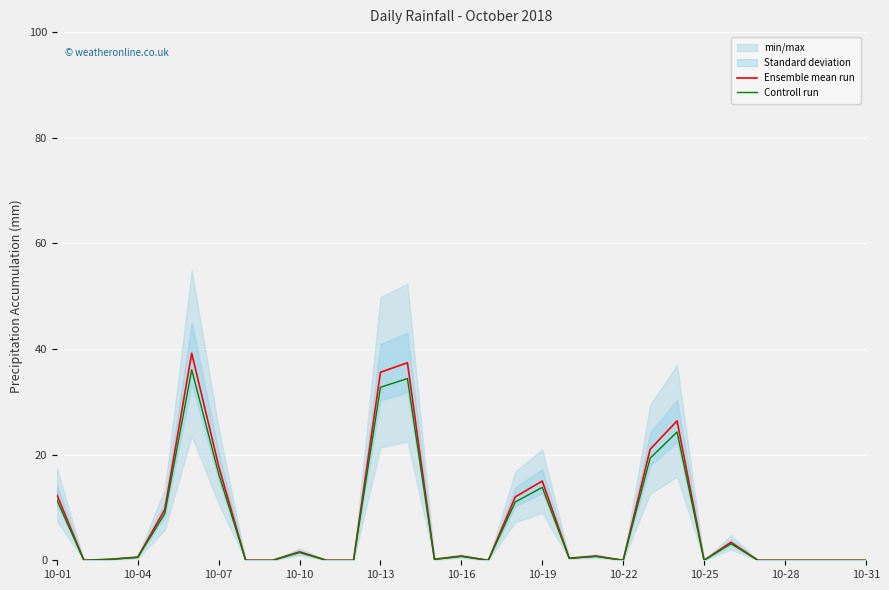

How many interior local valleys does the Ensemble mean run series have?

6